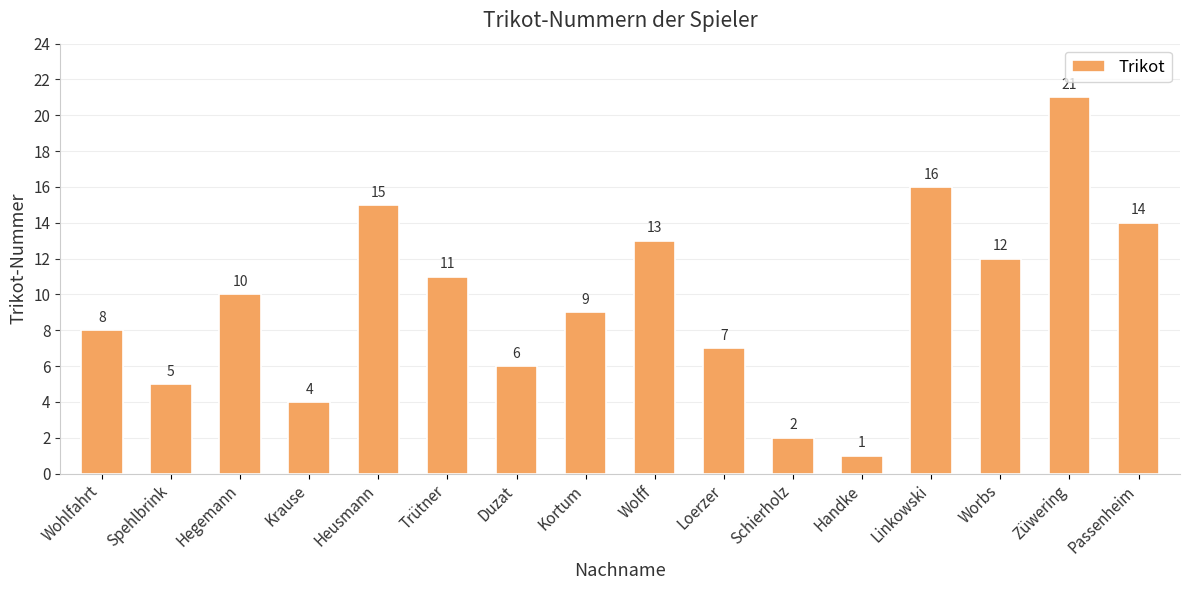

What is the greatest value displayed?

21